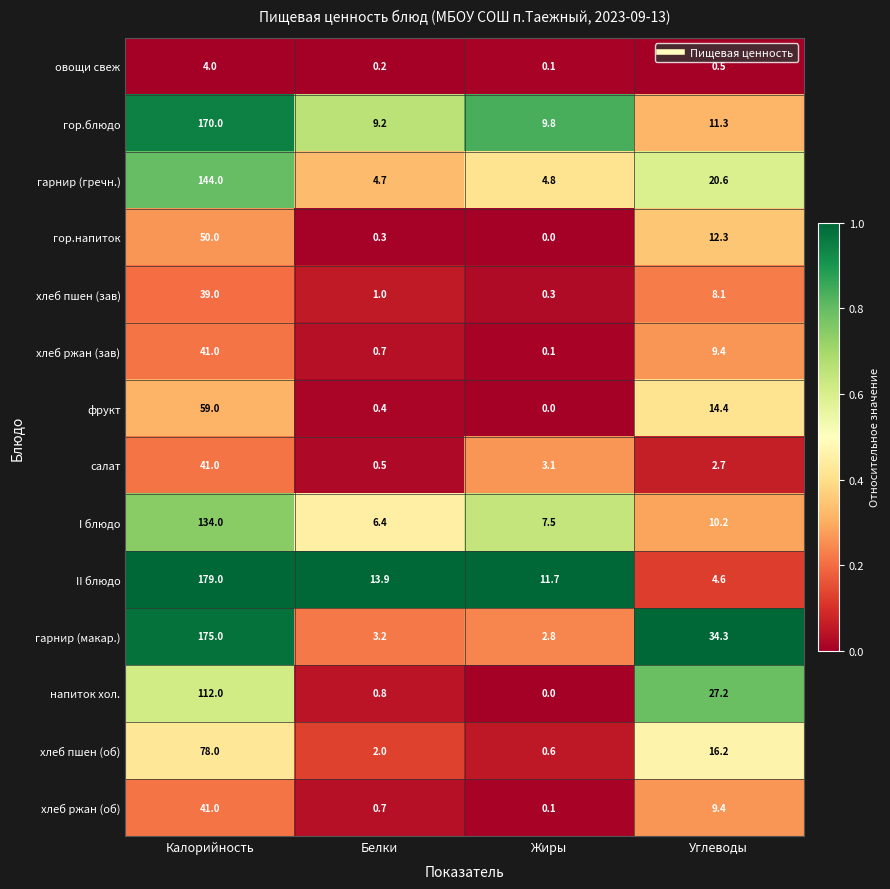

Is it true that фрукт equals 18.3 at Калорийность?

False